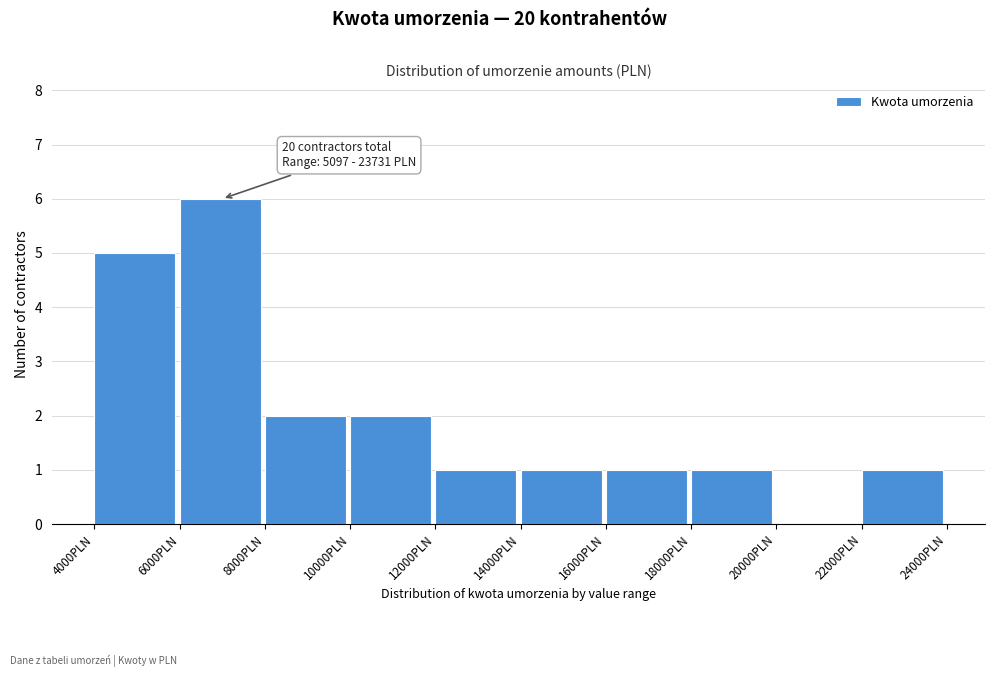

Which range on the x-axis has the tallest bar?

6000 to 8000